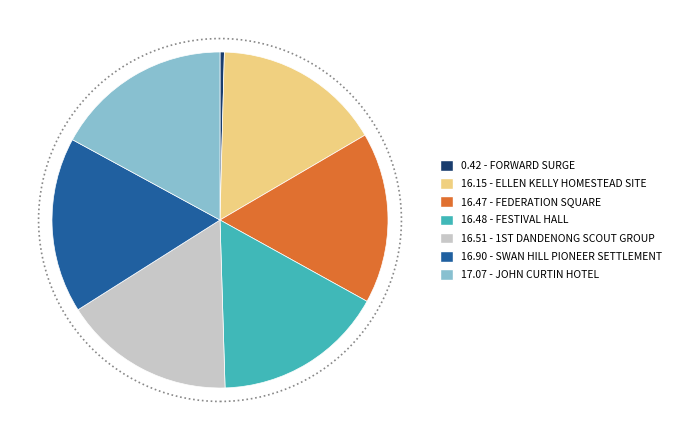

Approximately how many times larger is the value at 16.47 - FEDERATION SQUARE compared to 16.48 - FESTIVAL HALL?

1.0